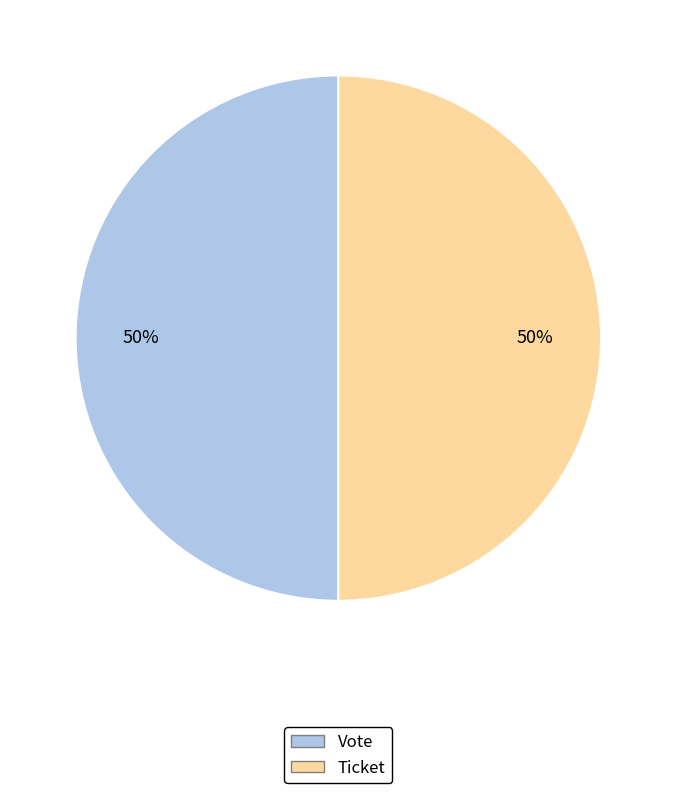

Combined, do Vote and Ticket account for over 50%?

Yes